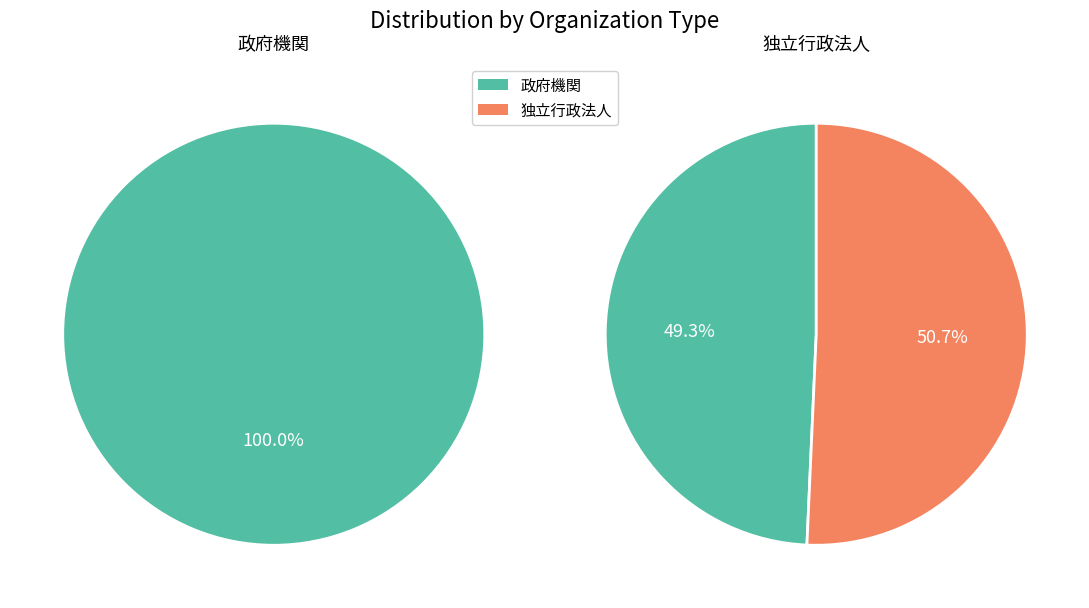

How much of the chart is everything except 政府機関?

50.7%